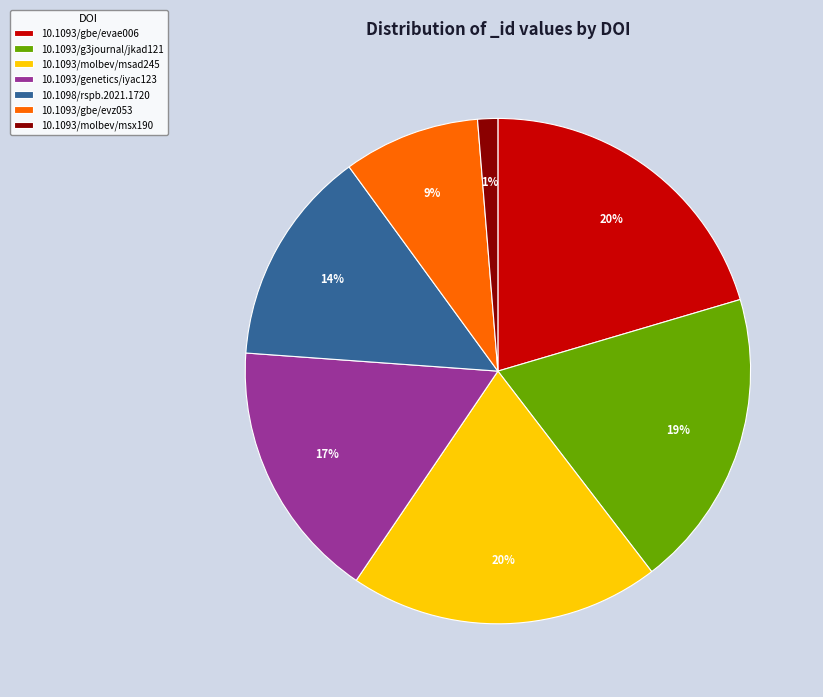

Is the sum of 10.1093/gbe/evae006 and 10.1093/g3journal/jkad121 greater than half?

No